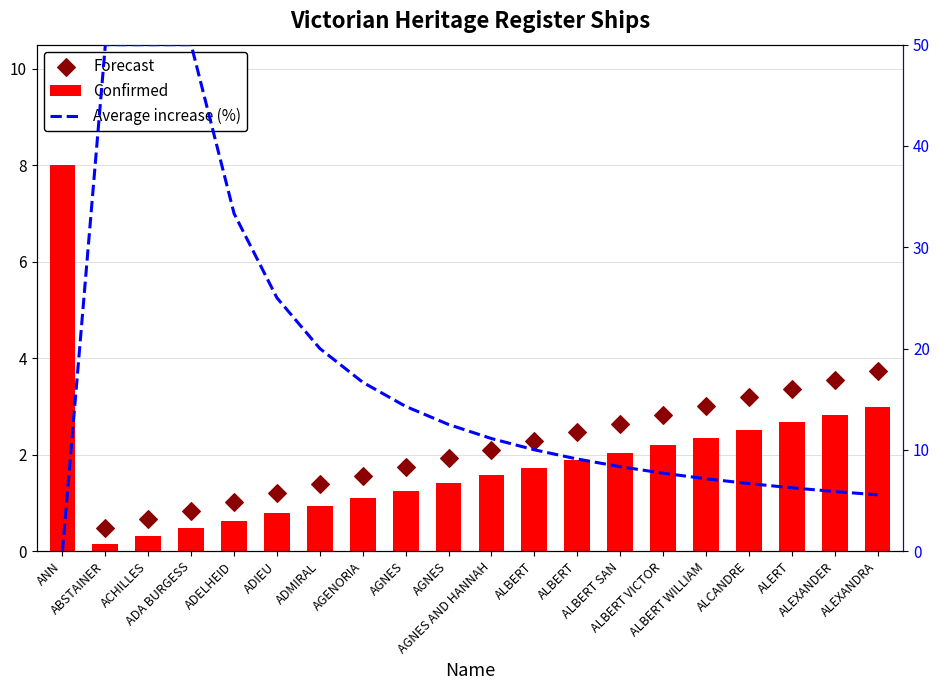

Which series has the largest total across all categories?

Average increase (%)